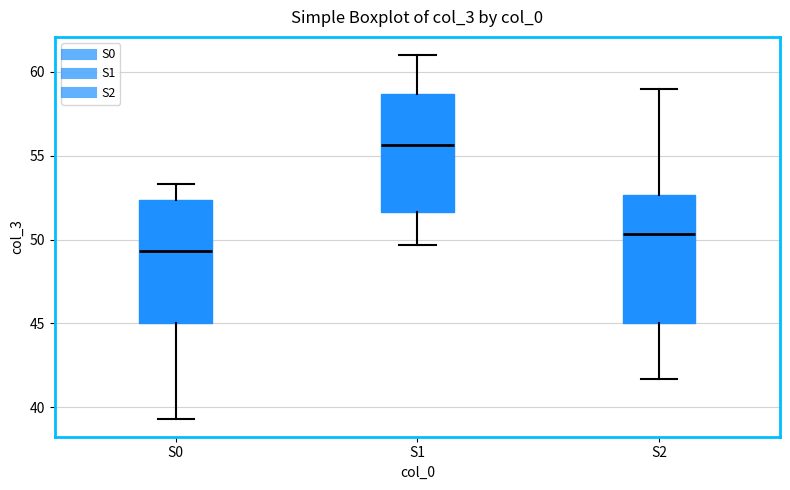

Reading left to right, transcribe this box plot: for each box, give where its median line is, the range the box spans, and where its two whiskers end, as read against the y-axis. The values are not printed on the chart, so give them approximately, as read against the axis.

S0: median 49.5, box 45.0 to 52.5, whiskers 39.5 to 53.5
S1: median 55.5, box 51.5 to 58.5, whiskers 49.5 to 61.0
S2: median 50.5, box 45.0 to 52.5, whiskers 41.5 to 59.0